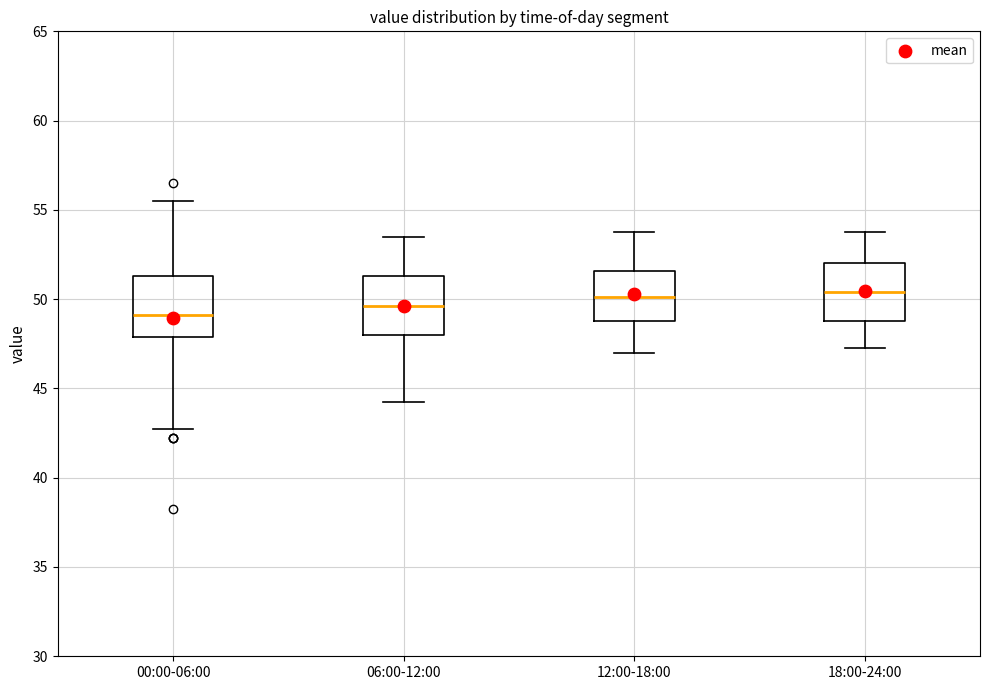

Reading left to right, read every box against the y-axis: the position of its median line, the range the box covers, and the ends of its whiskers. The values are not printed on the chart, so give them approximately, as read against the axis.

00:00-06:00: median 49.0, box 48.0 to 51.5, whiskers 43.0 to 55.5
06:00-12:00: median 49.5, box 48.0 to 51.5, whiskers 44.5 to 53.5
12:00-18:00: median 50.0, box 49.0 to 51.5, whiskers 47.0 to 54.0
18:00-24:00: median 50.5, box 49.0 to 52.0, whiskers 47.5 to 54.0